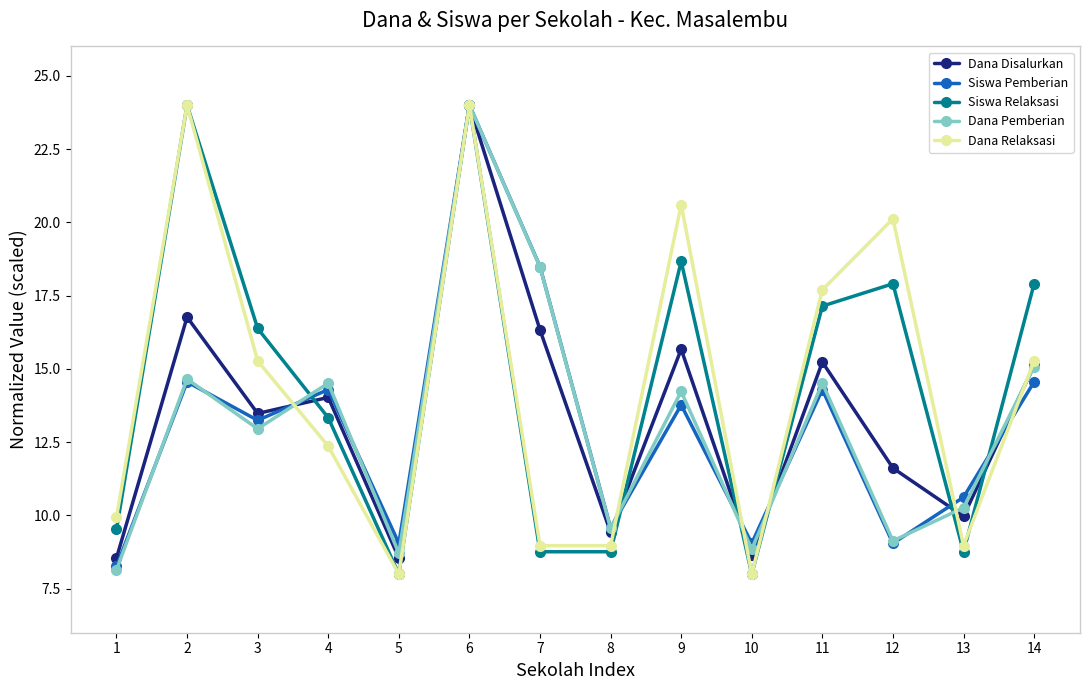

After their last crossing, which series has the higher values: Siswa Pemberian or Dana Relaksasi?

Dana Relaksasi